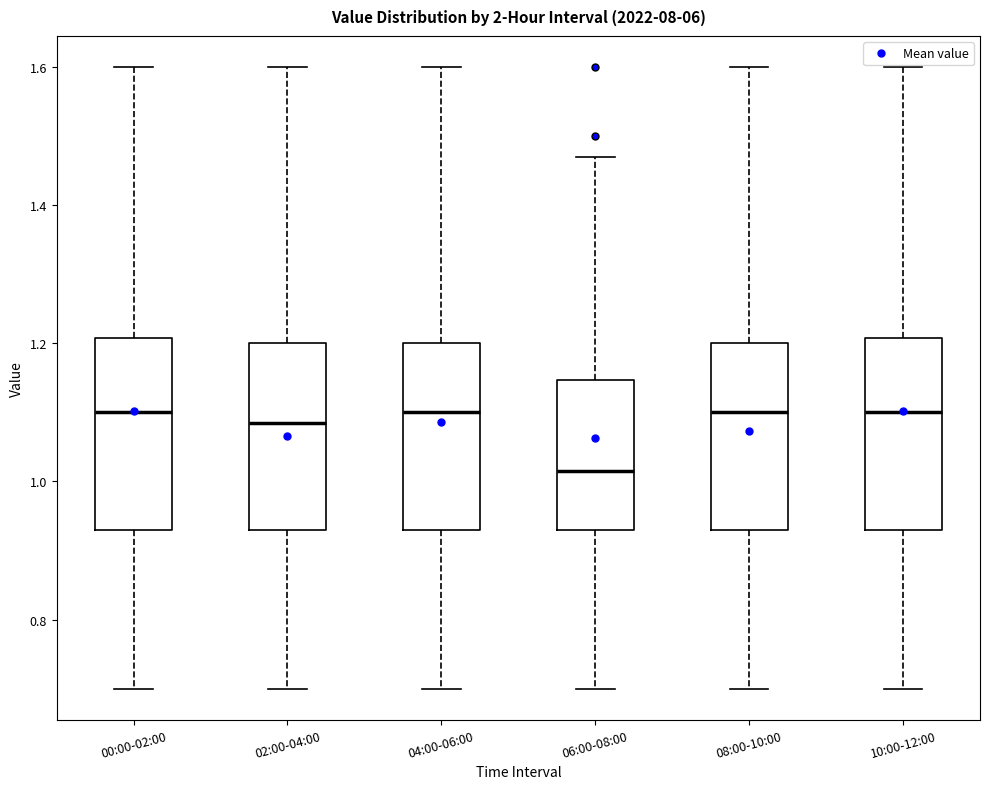

Reading left to right, transcribe this box plot: for each box, give where its median line is, the range the box spans, and where its two whiskers end, as read against the y-axis. The values are not printed on the chart, so give them approximately, as read against the axis.

00:00-02:00: median 1.10, box 0.94 to 1.20, whiskers 0.70 to 1.60
02:00-04:00: median 1.08, box 0.94 to 1.20, whiskers 0.70 to 1.60
04:00-06:00: median 1.10, box 0.94 to 1.20, whiskers 0.70 to 1.60
06:00-08:00: median 1.02, box 0.94 to 1.14, whiskers 0.70 to 1.48
08:00-10:00: median 1.10, box 0.94 to 1.20, whiskers 0.70 to 1.60
10:00-12:00: median 1.10, box 0.94 to 1.20, whiskers 0.70 to 1.60